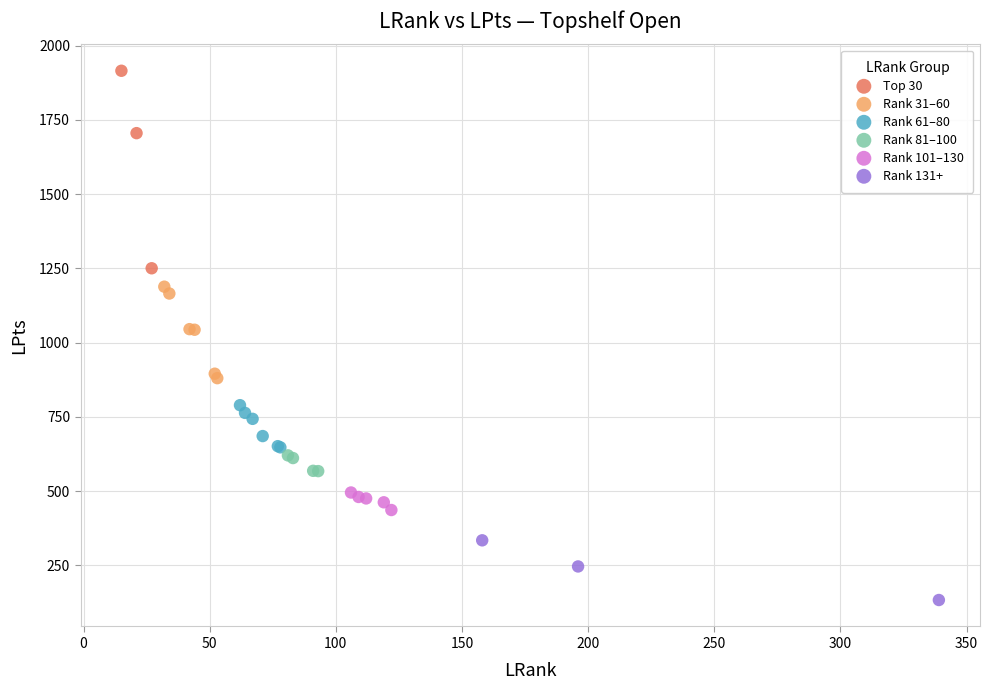

What are all the series names shown in the legend?

Top 30, Rank 31–60, Rank 61–80, Rank 81–100, Rank 101–130, Rank 131+